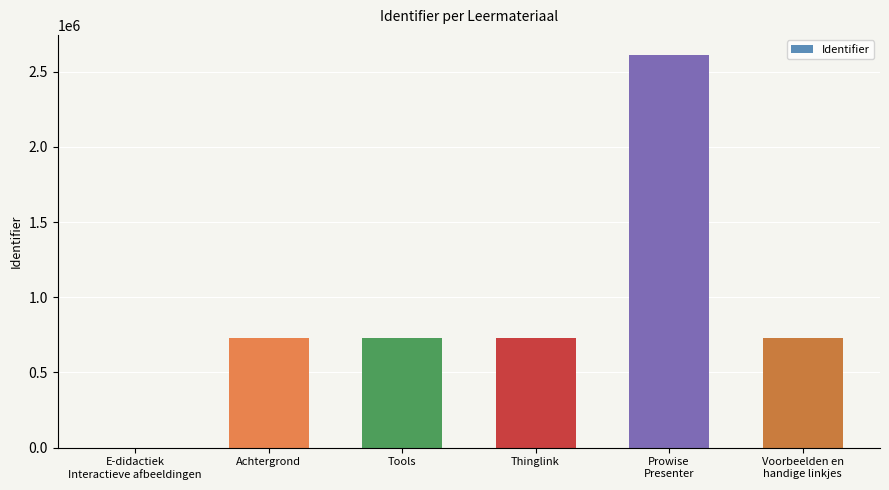

What is the sum of all values?

5520788